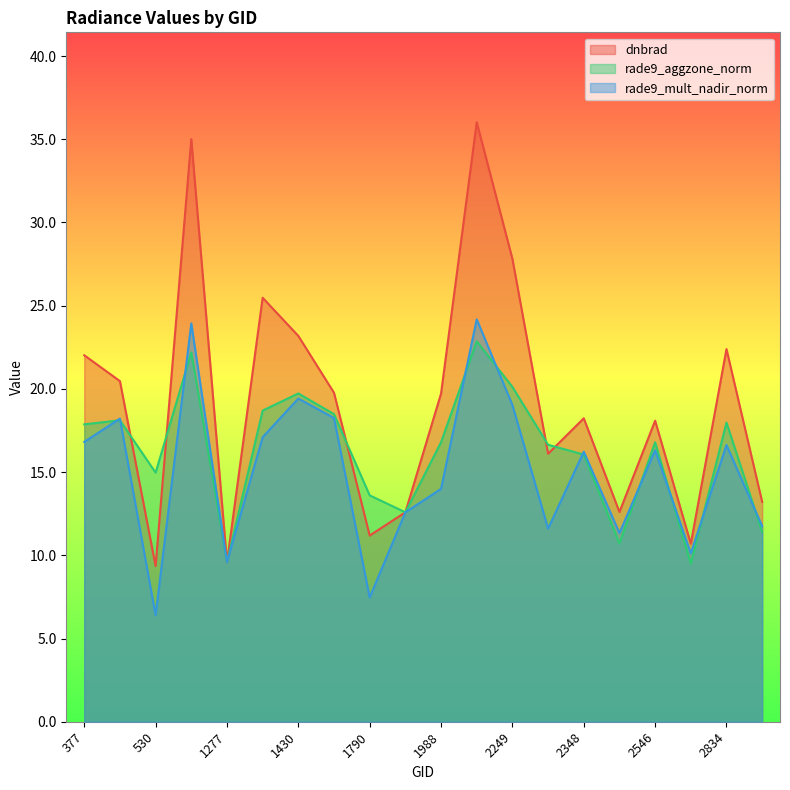

How many lines are shown in the chart?

3